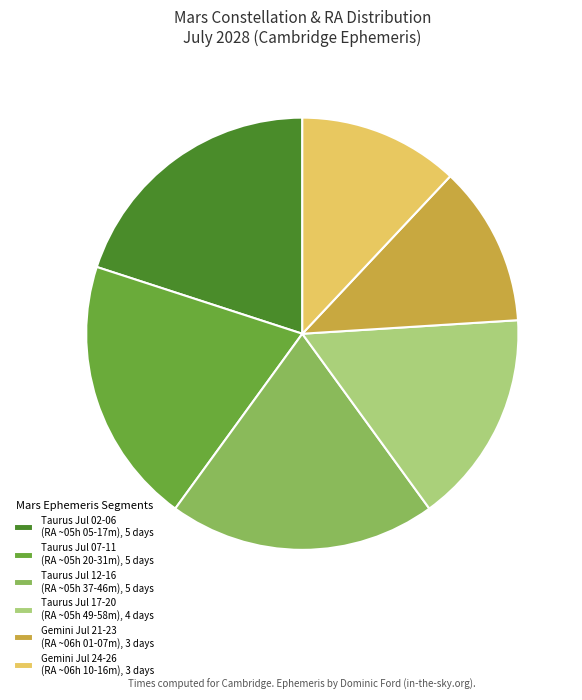

Does Gemini Jul 24-26 (RA ~06h 10-16m), 3 days account for over 50% of the chart?

No